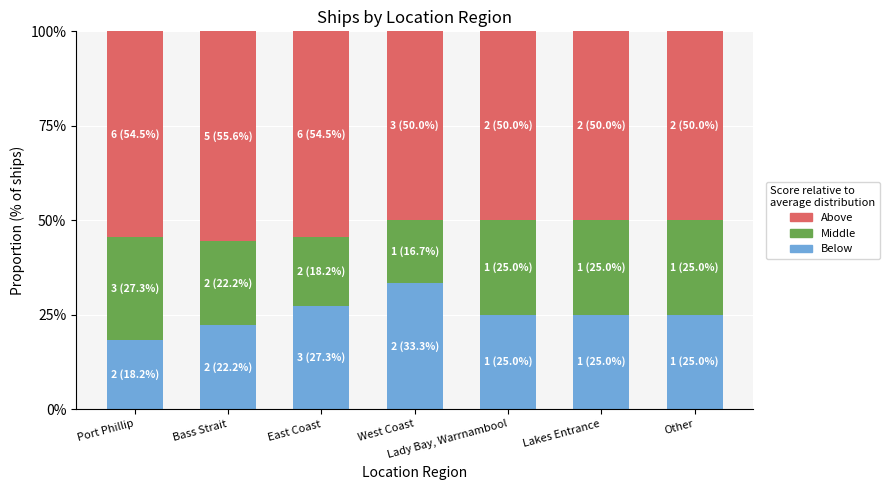

What is the difference between the maximum and minimum values in the Below series?

15.2